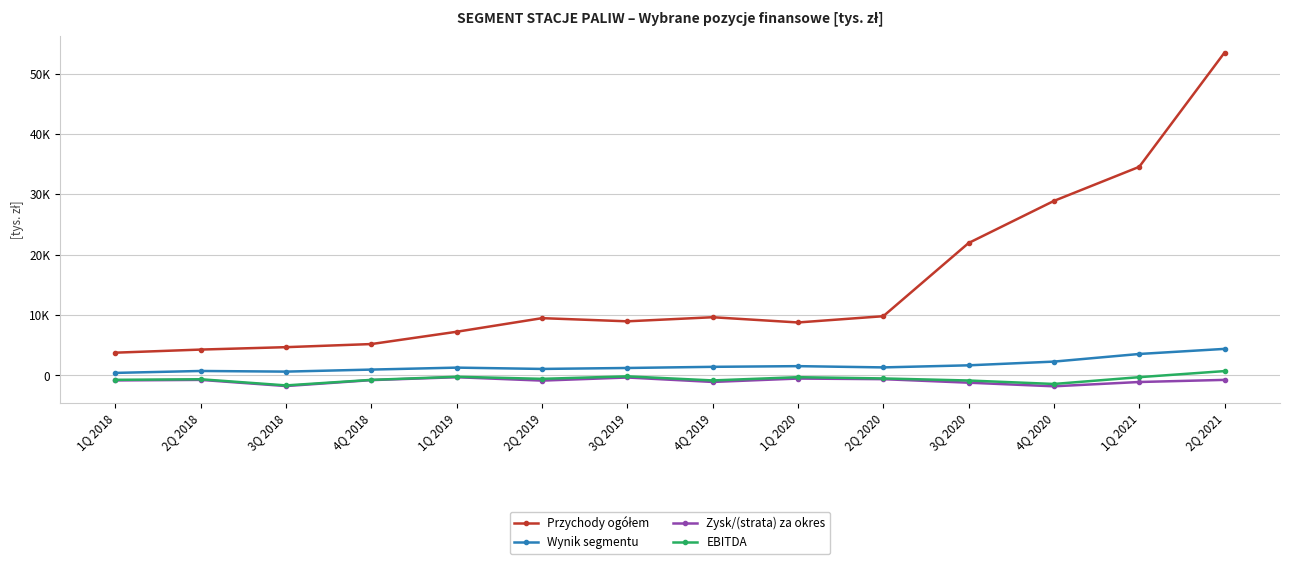

What is the minimum value for EBITDA?

-1640.0